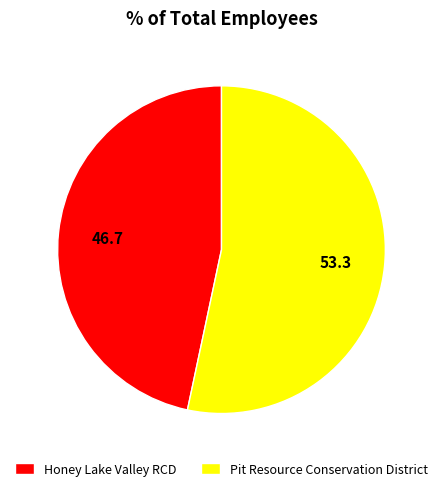

Which slice is the smallest?

Honey Lake Valley RCD